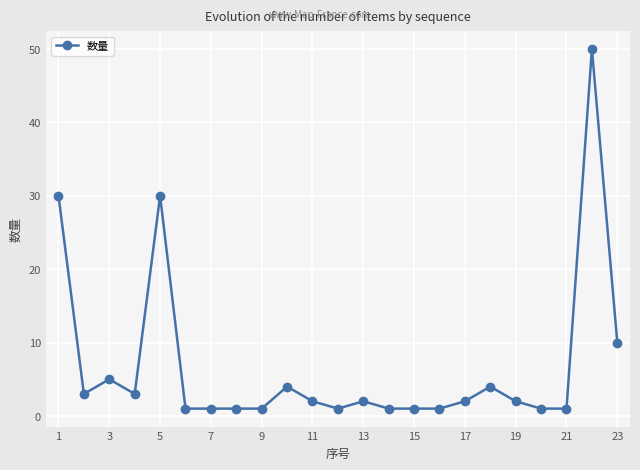

What is the average value?

7